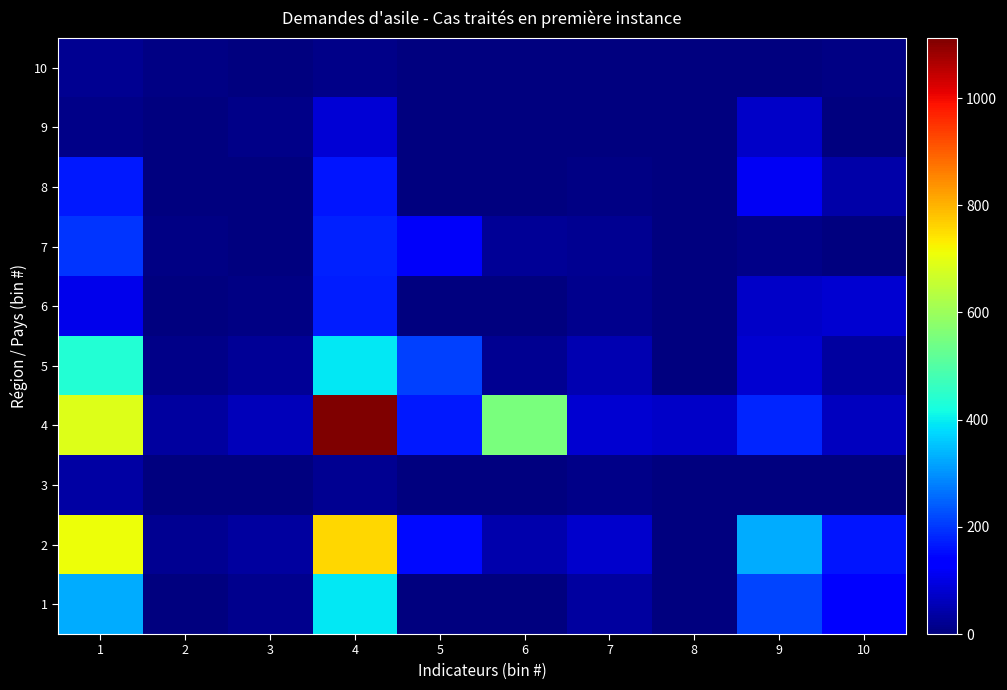

Reading left to right, transcribe all the data shown in this chart.

1: 1=327	2=0	3=14	4=391	5=3	6=1	7=34	8=0	9=215	10=138
2: 1=712	2=19	3=32	4=760	5=152	6=44	7=74	8=2	9=327	10=161
3: 1=36	2=0	3=0	4=20	5=0	6=1	7=13	8=0	9=2	10=4
4: 1=689	2=33	3=59	4=1112	5=169	6=552	7=81	8=70	9=179	10=61
5: 1=437	2=11	3=23	4=394	5=212	6=18	7=52	8=0	9=80	10=32
6: 1=108	2=0	3=8	4=173	5=2	6=1	7=16	8=0	9=72	10=82
7: 1=198	2=8	3=4	4=178	5=121	6=22	7=21	8=0	9=11	10=3
8: 1=166	2=0	3=3	4=163	5=0	6=0	7=8	8=0	9=115	10=40
9: 1=11	2=0	3=10	4=85	5=4	6=1	7=4	8=2	9=73	10=1
10: 1=19	2=6	3=0	4=10	5=0	6=0	7=1	8=0	9=4	10=5